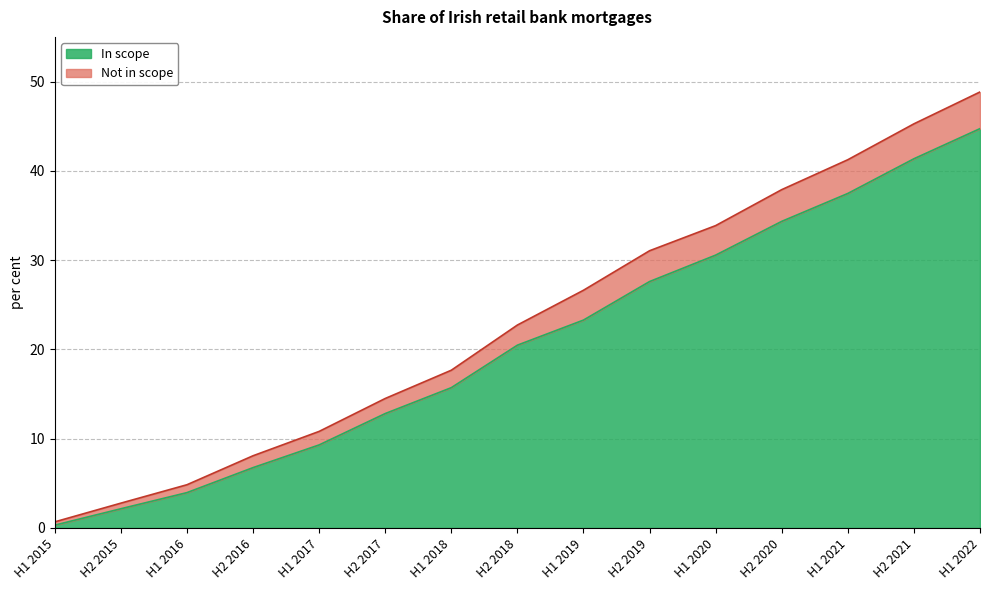

Which series has the largest total across all categories?

Not in scope